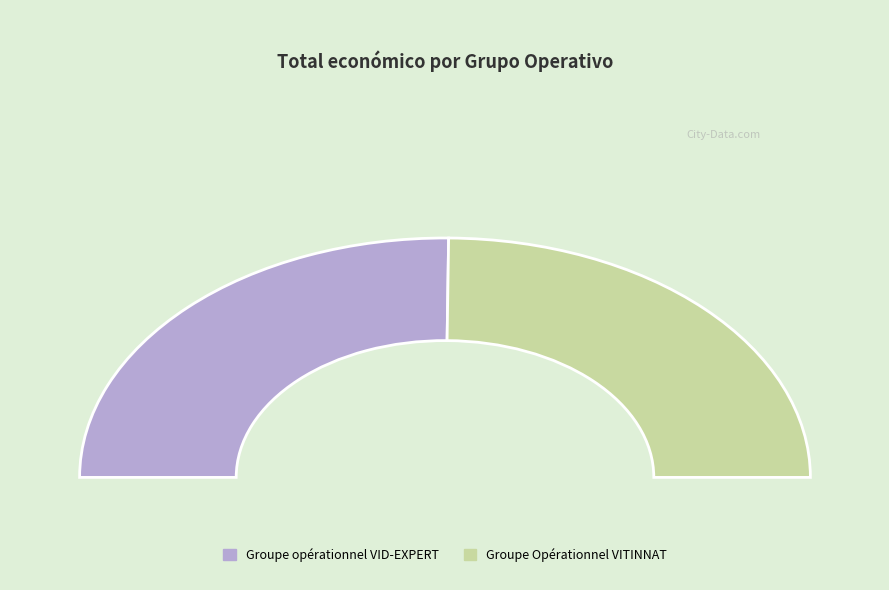

Count the number of slices in the pie.

2